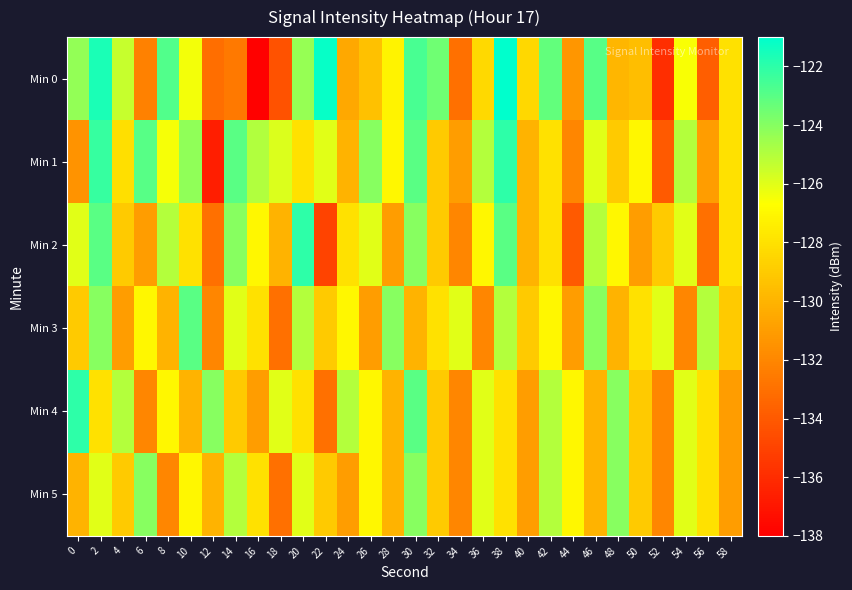

Rank the series by their maximum value, from highest to lowest.

Min 0, Min 1, Min 2, Min 4, Min 3, Min 5